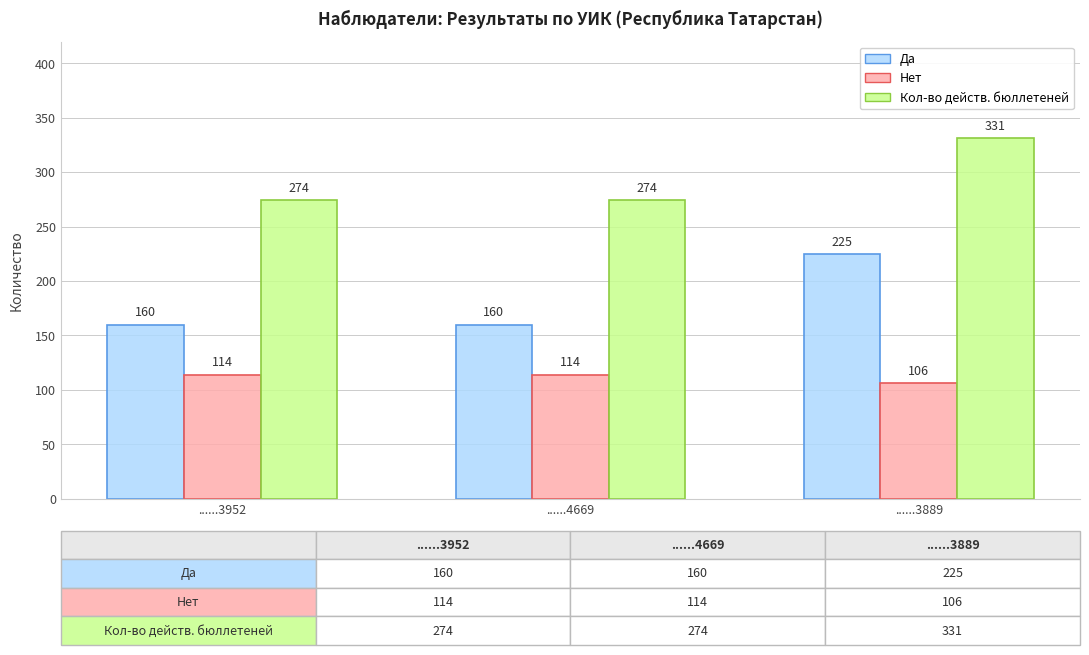

How many data points in Да are above 160?

1